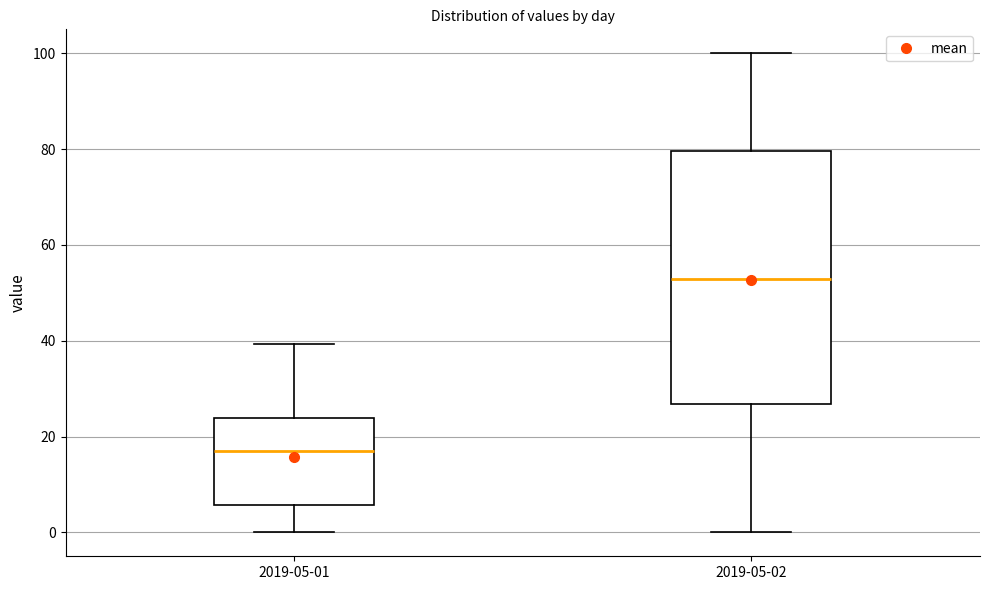

Which box has the lowest median line?

2019-05-01